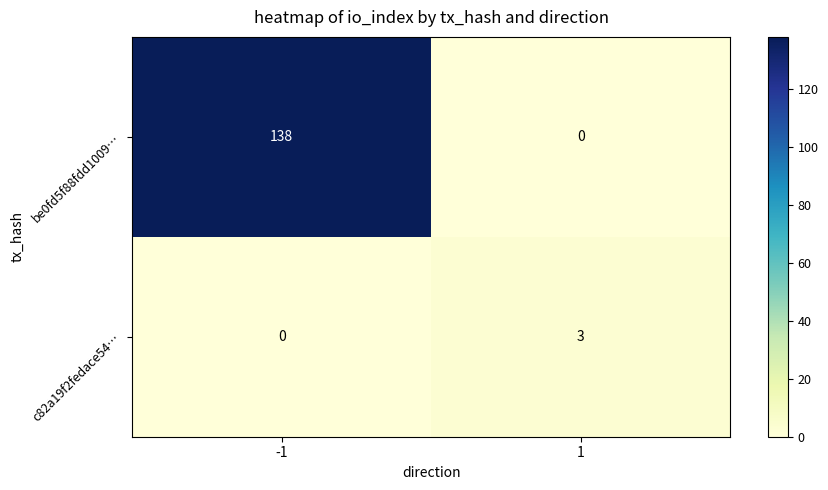

What is the difference between the c82a19f2fedace54… values at -1 and 1?

3